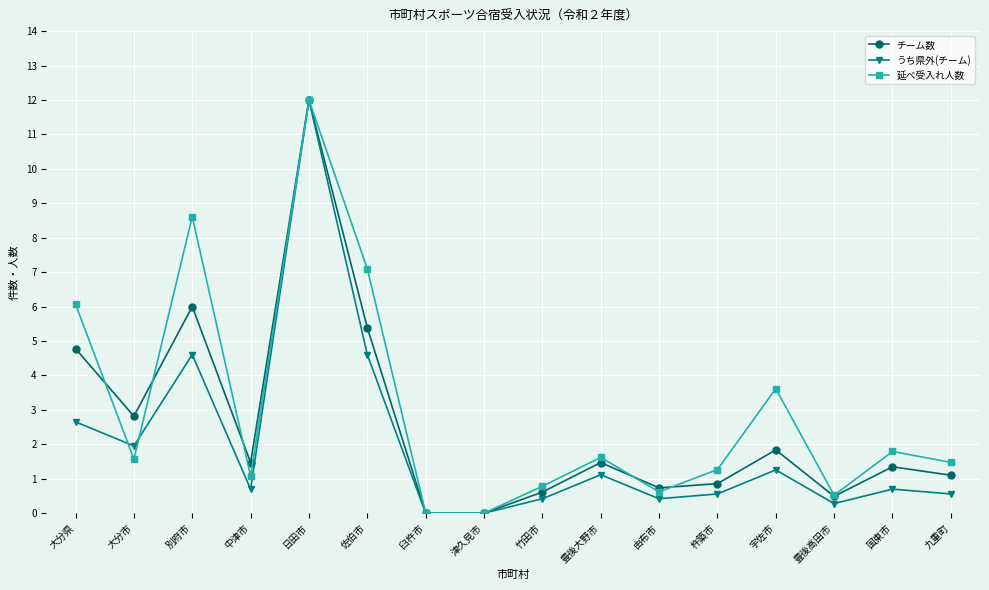

What is the label of the 14th point from the right?

別府市